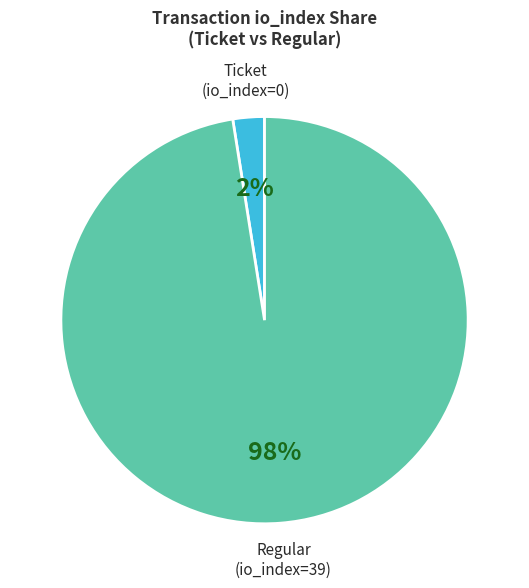

The Regular (io_index=39) slice represents 98% of the pie. True or false?

True